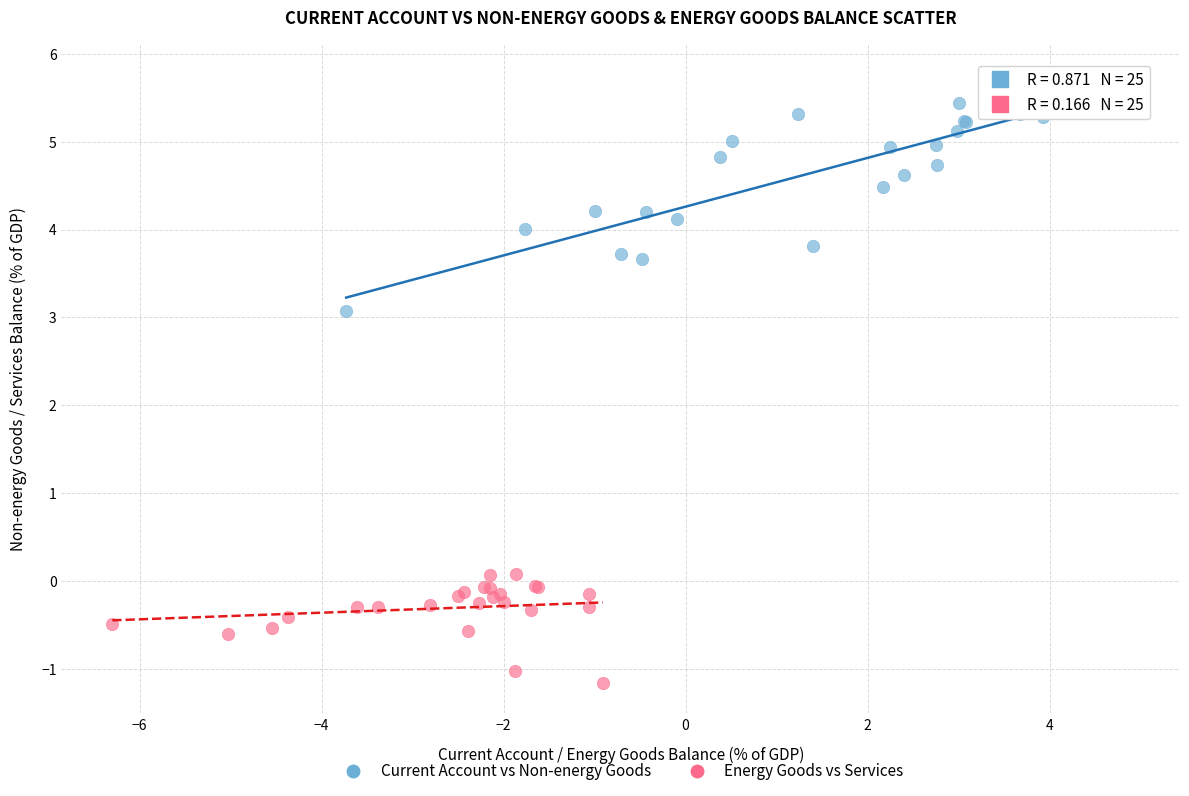

Which series reaches the maximum Y coordinate?

Current Account vs Non-energy Goods